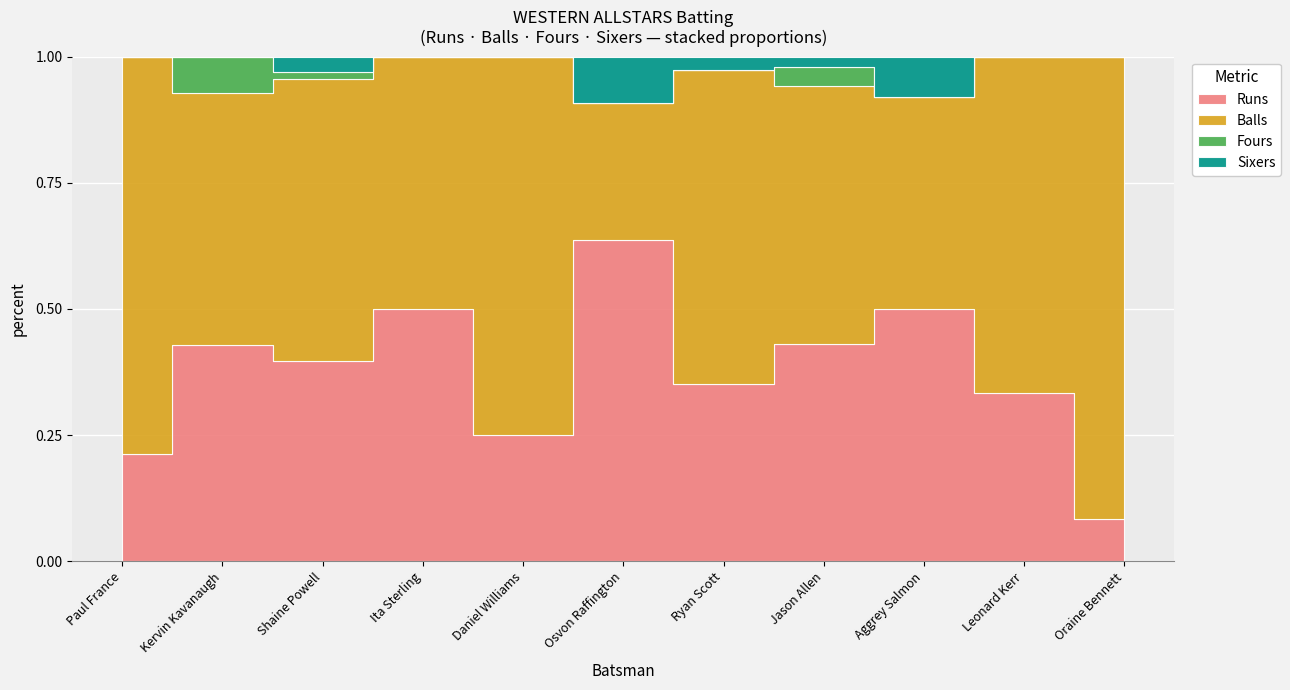

How many Fours values are between 0 and 1?

10